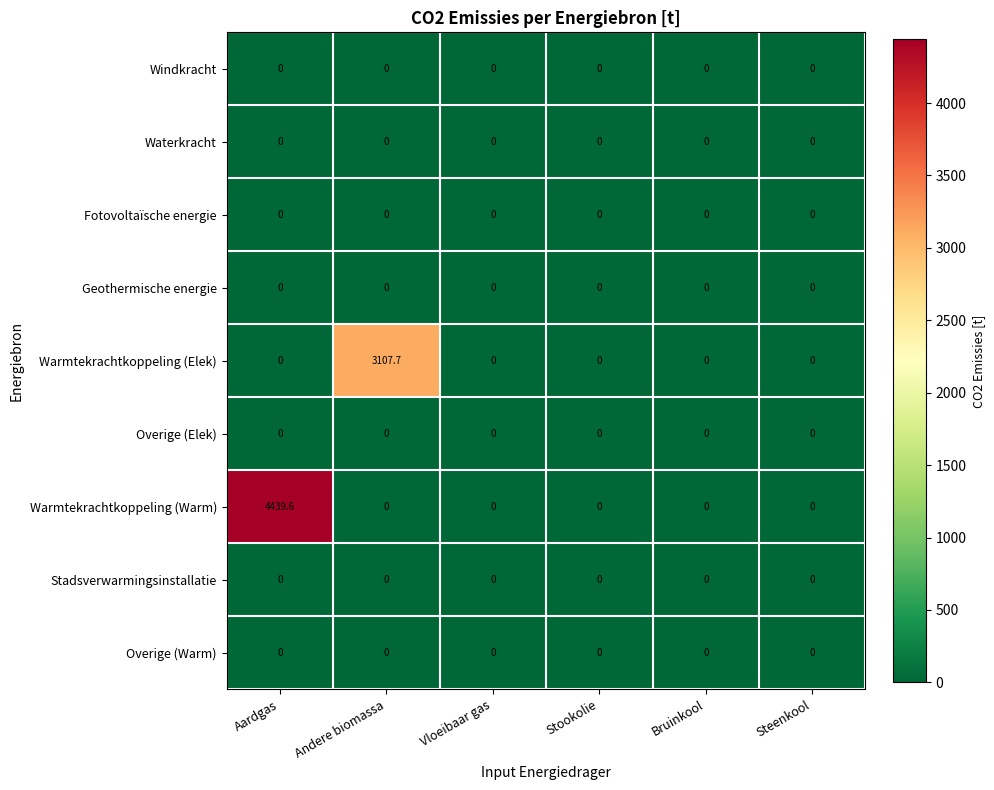

The value of Stadsverwarmingsinstallatie at Vloeibaar gas is 0.0. True or false?

True